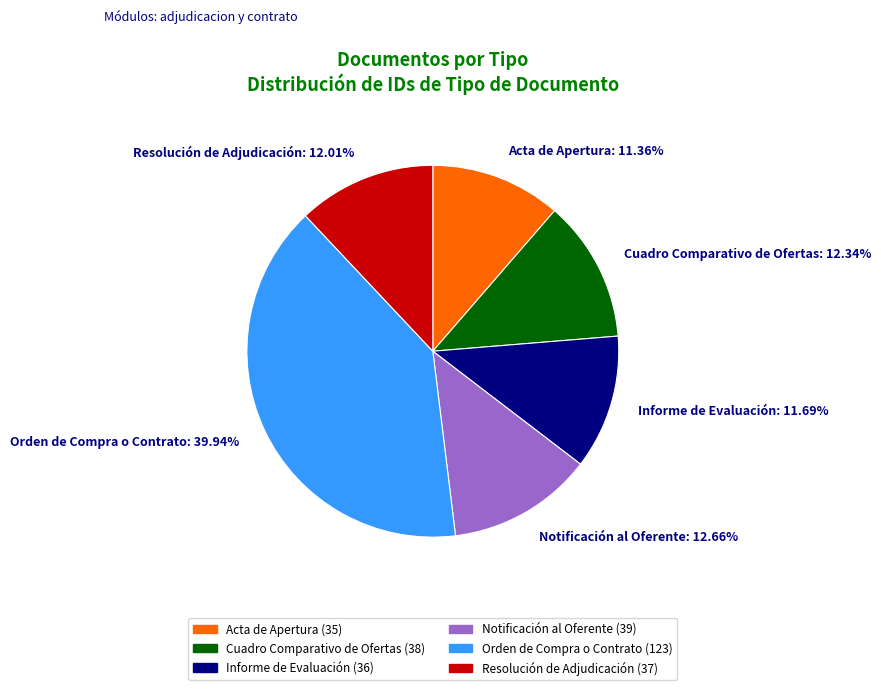

What is the largest slice in the pie chart?

Orden de Compra o Contrato